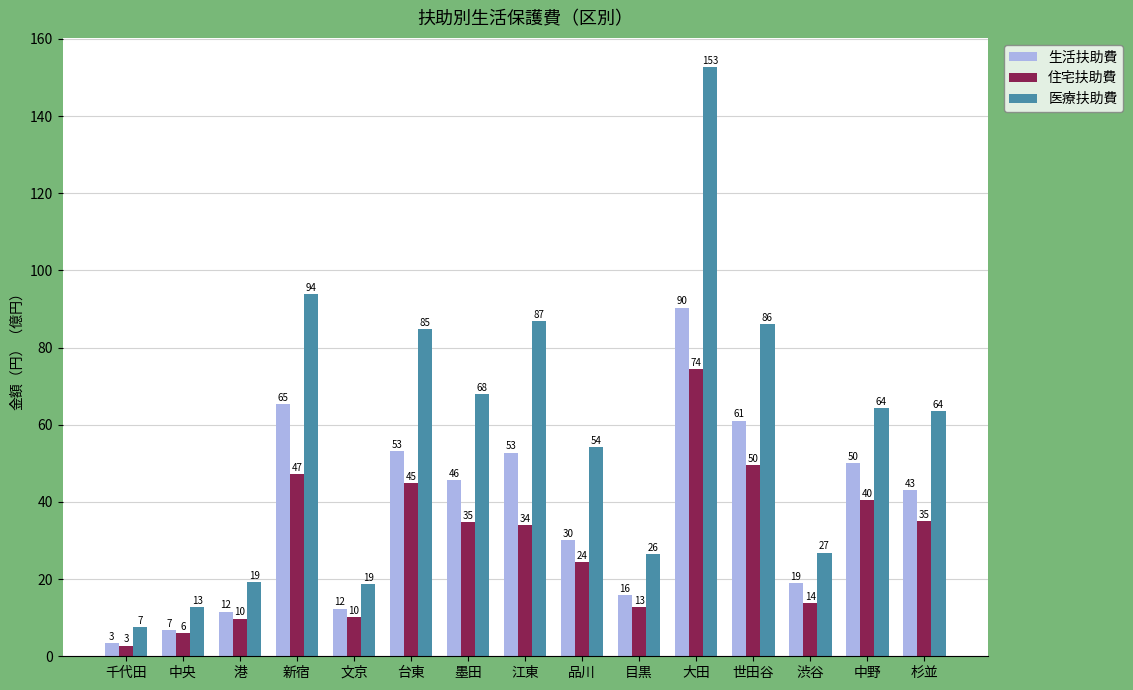

How many bars are there in each group?

3